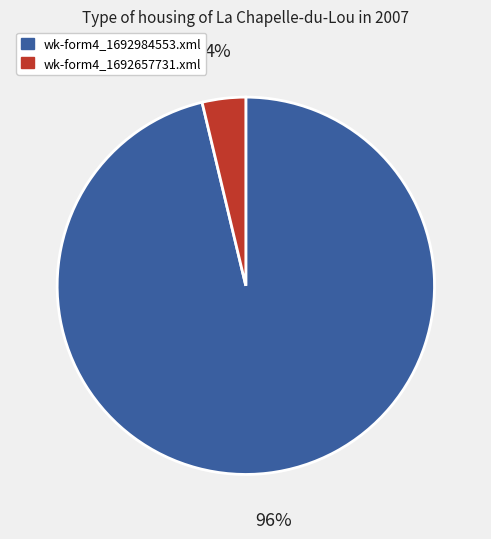

Which category has the smallest portion of the pie?

wk-form4_1692657731.xml